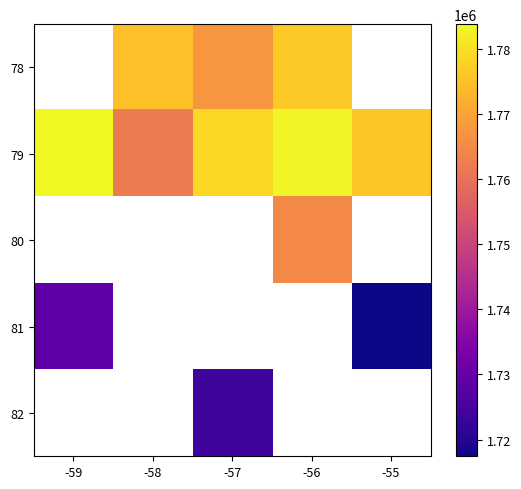

What is the difference between the maximum and minimum values in the 81 series?

11199.0